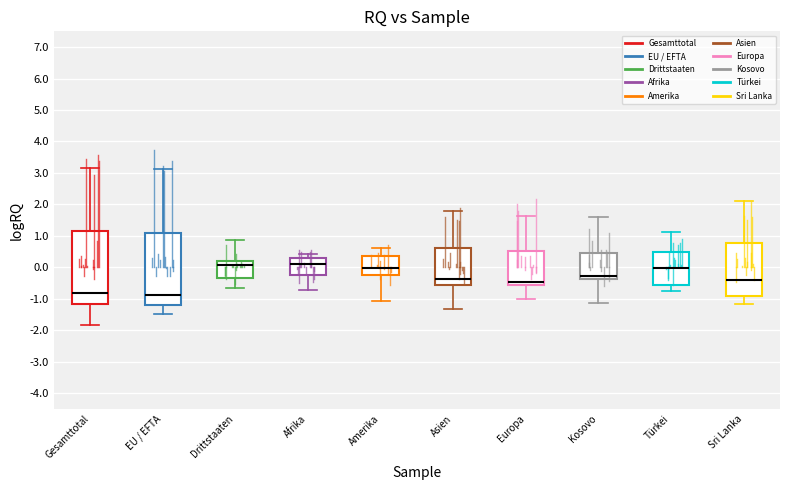

Where is the upper edge of the box for Asien on the y-axis? The values are not printed on the chart, so give them approximately, as read against the axis.

0.6